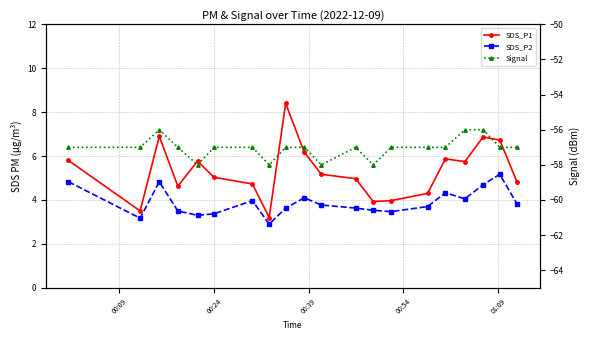

True or false: SDS_P1 has a value of 2.6 at 17.

False